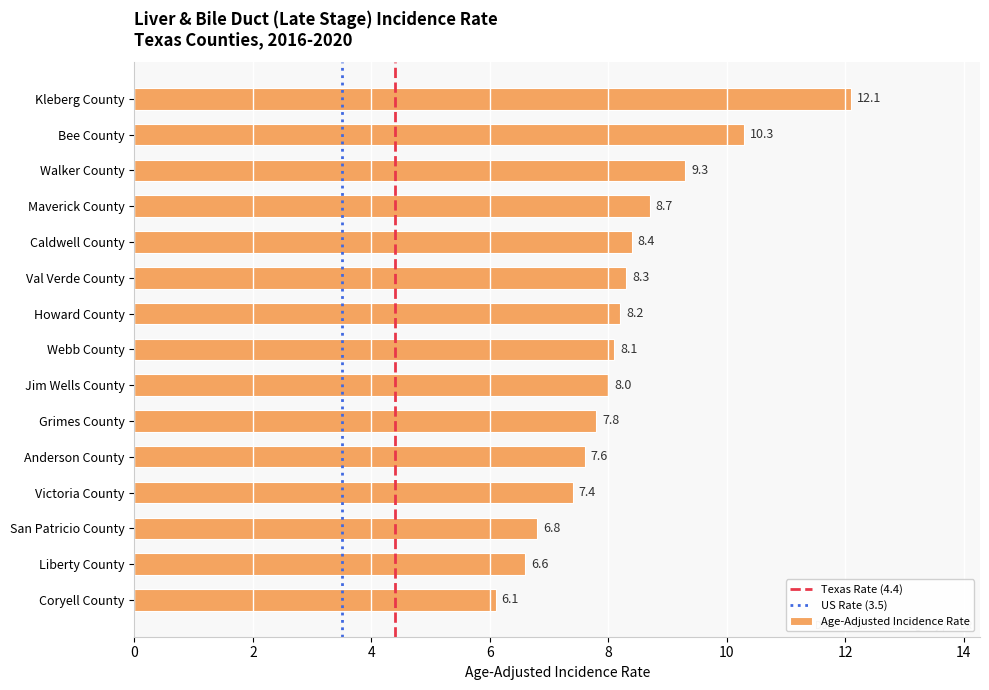

How many values are below 8?

6